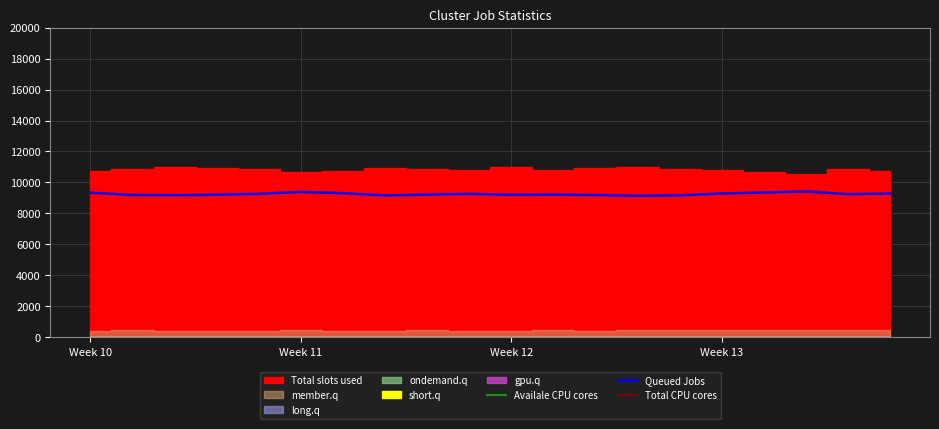

Reading left to right, what are all the values shown in this chart?

Availale CPU cores: 25394	25383	25349	25380	25402	25424	25431	25389	25413	25400	25346	25424	25394	25380	25425	25399	25417	25455	25397	25411
Queued Jobs: 9339	9192	9176	9208	9267	9386	9305	9163	9216	9267	9201	9217	9188	9137	9168	9289	9352	9418	9243	9286
Total CPU cores: 25000	25000	25000	25000	25000	25000	25000	25000	25000	25000	25000	25000	25000	25000	25000	25000	25000	25000	25000	25000